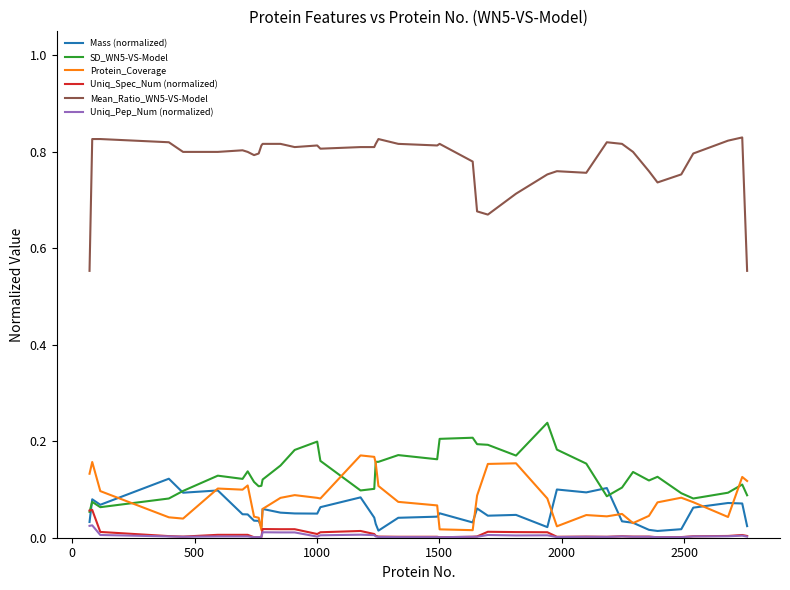

Which series has the widest spread of values?

Mean_Ratio_WN5-VS-Model